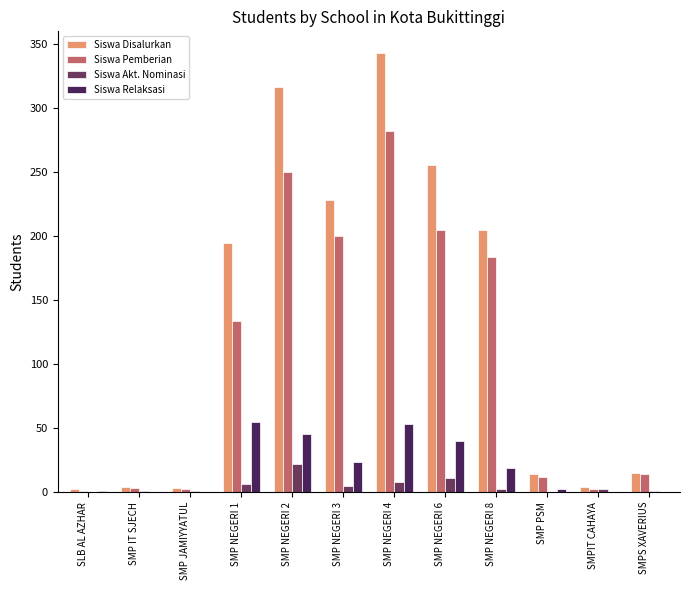

At which label is Siswa Pemberian closest to 141?

SMP NEGERI 1